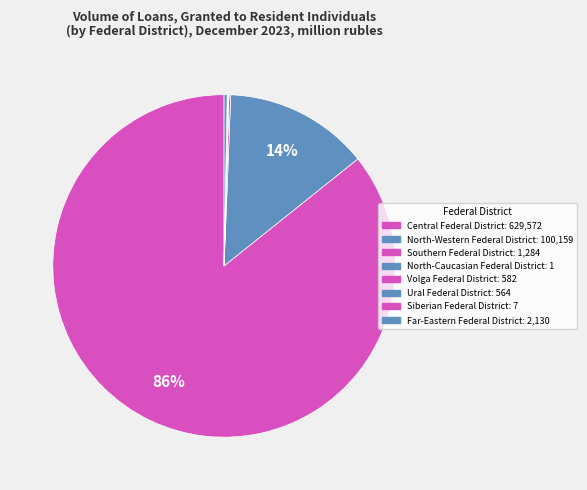

Which slice is the smallest?

North-Caucasian Federal District